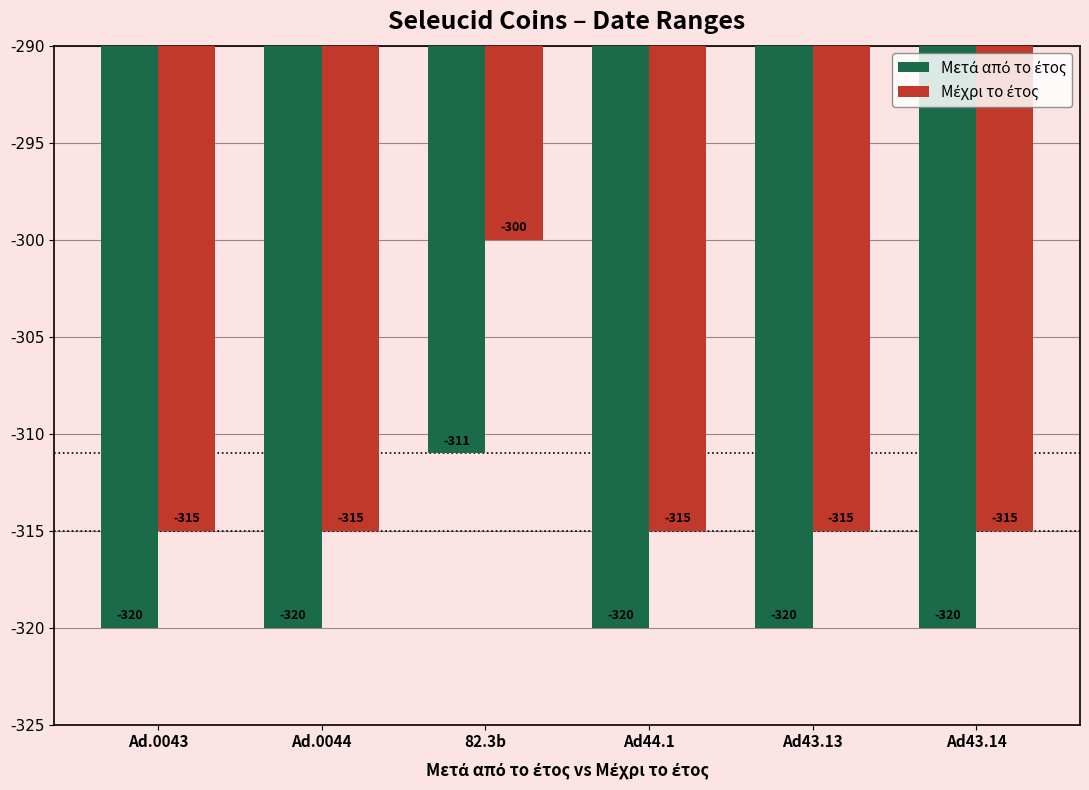

What is the maximum value shown in the chart?

-300